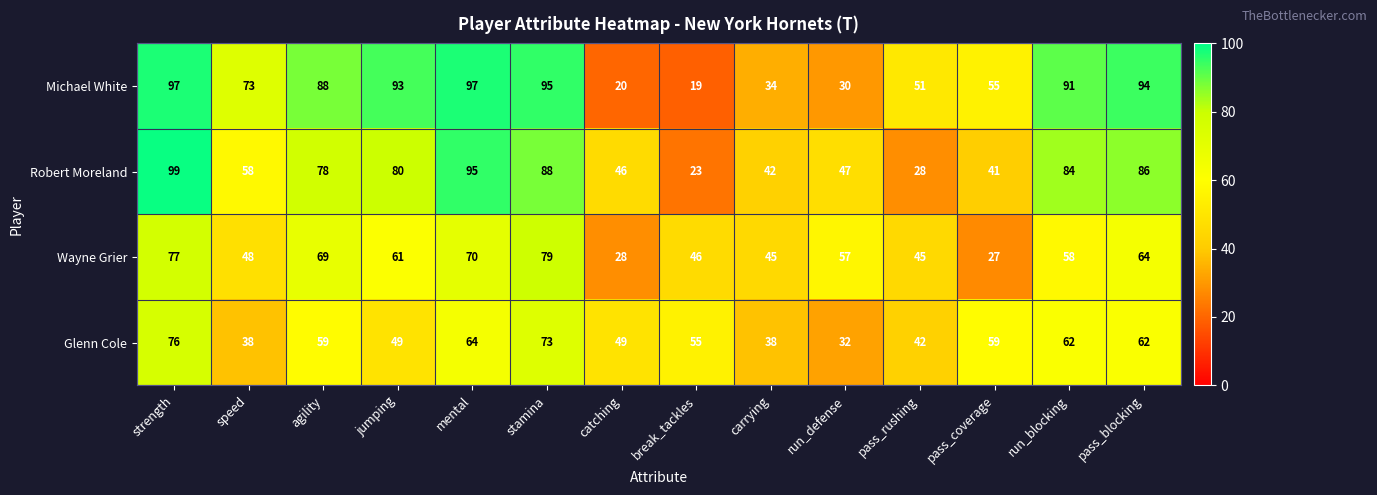

What is the sum of the Michael White values at catching and carrying?

54